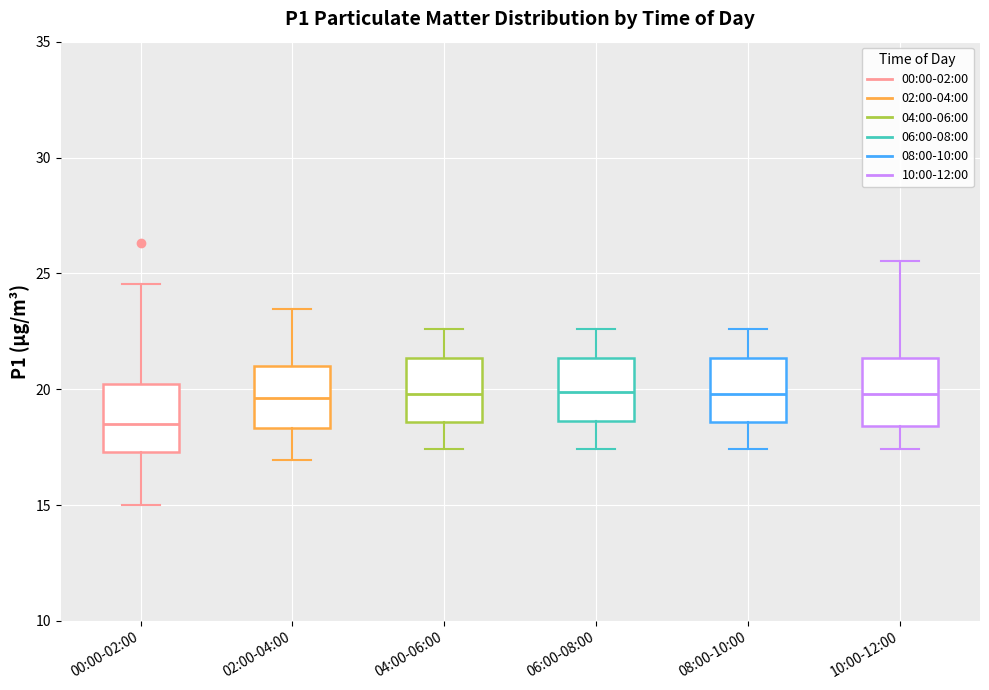

Where does the median line of the box for 06:00-08:00 sit on the y-axis? The values are not printed on the chart, so give them approximately, as read against the axis.

20.0